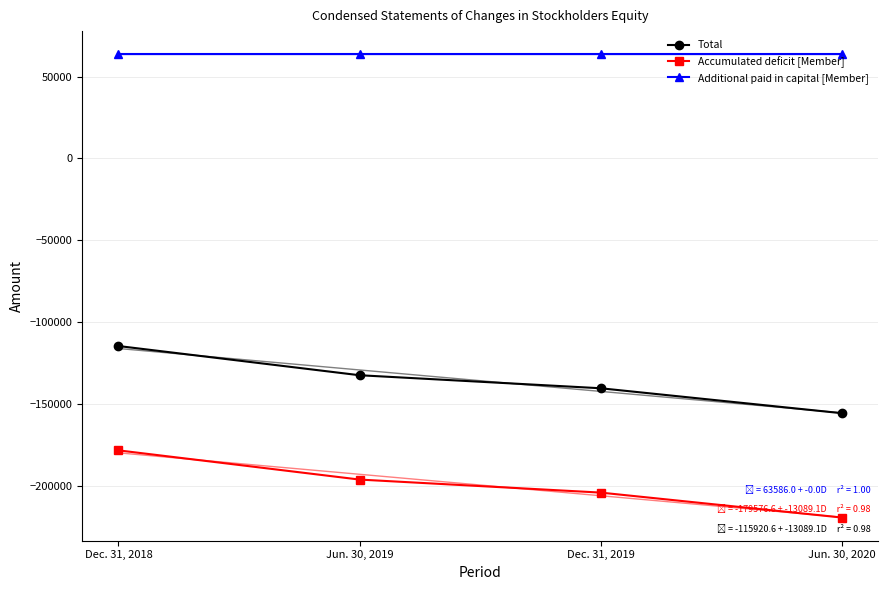

The Total series shows -132232 at Jun. 30, 2019. True or false?

True